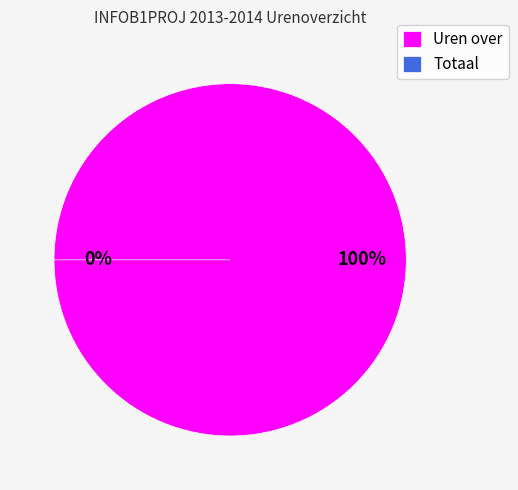

Is the sum of Totaal and Uren over greater than half?

Yes